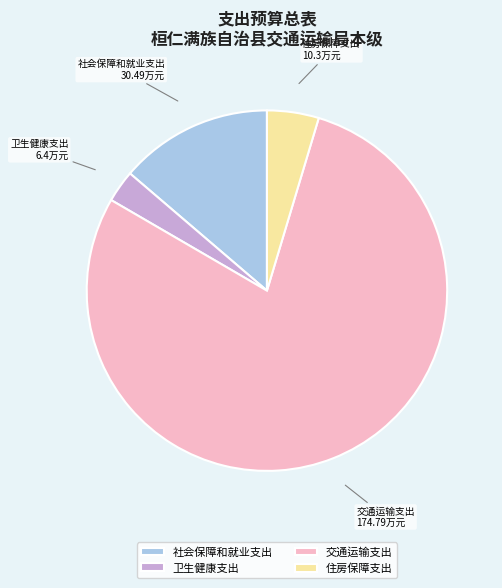

Which slice represents more than half of the pie?

交通运输支出